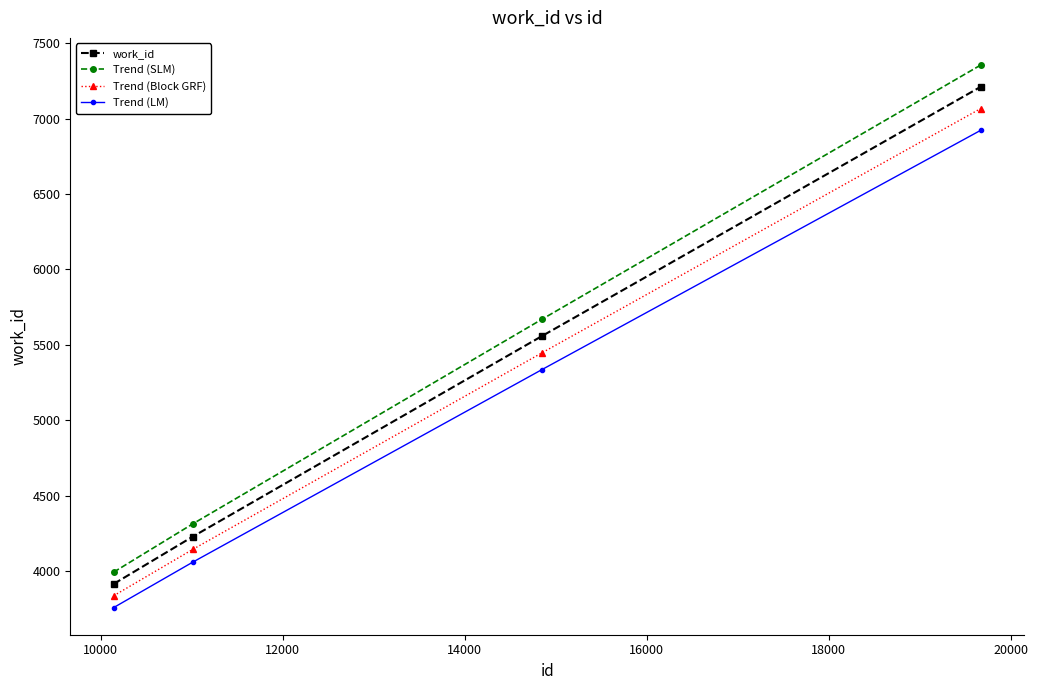

True or false: Trend (LM) and work_id intersect in this chart.

False